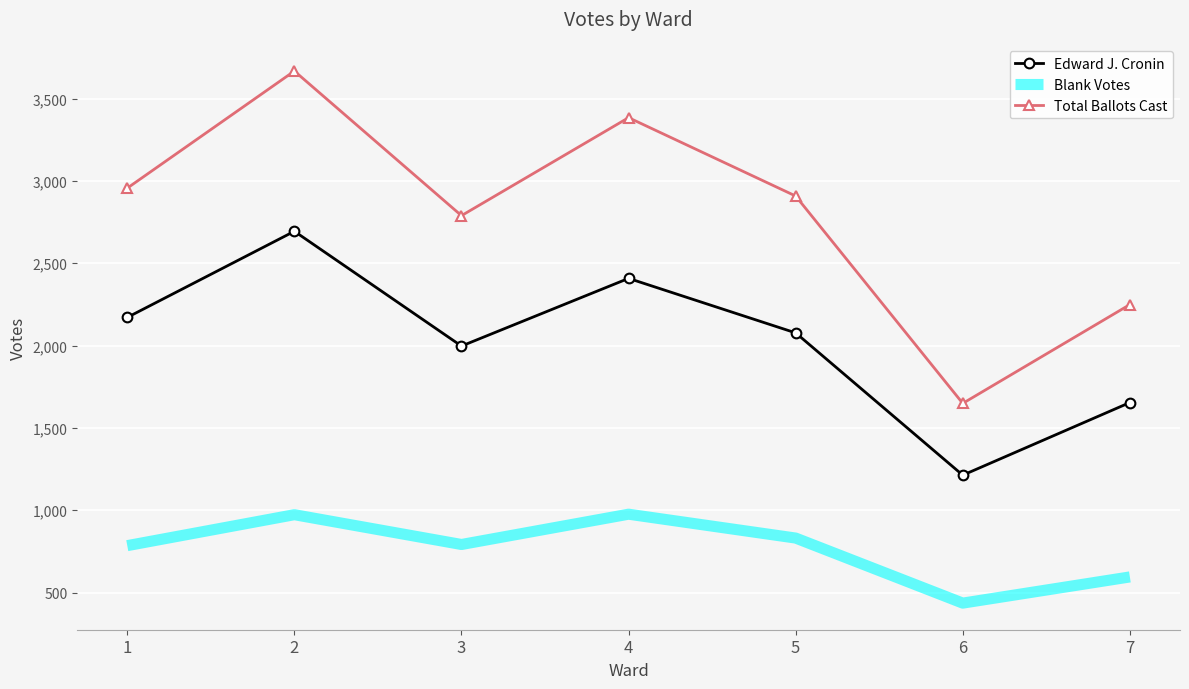

At which category is the sum across all series the highest?

2